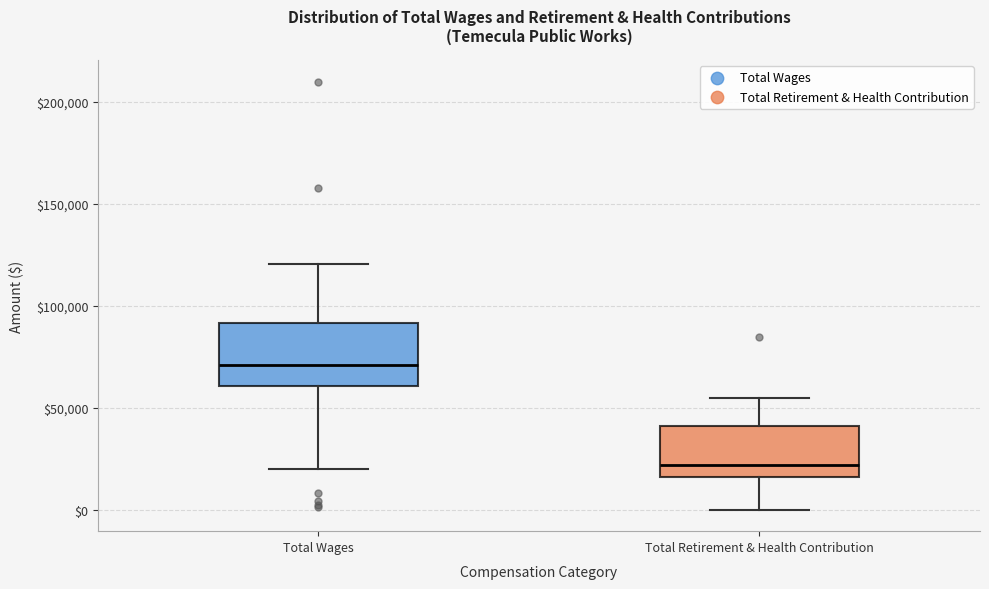

Reading left to right, transcribe this box plot: for each box, give where its median line is, the range the box spans, and where its two whiskers end, as read against the y-axis. The values are not printed on the chart, so give them approximately, as read against the axis.

Total Wages: median 70000, box 60000 to 90000, whiskers 20000 to 120000
Total Retirement & Health Contribution: median 20000, box 15000 to 40000, whiskers 0 to 55000